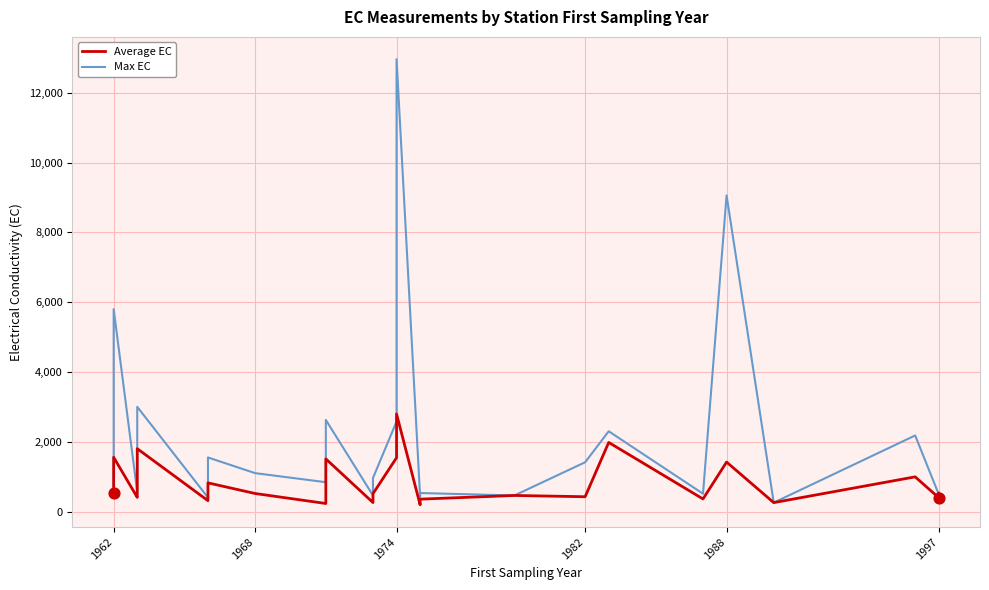

Which series reaches the maximum Y coordinate?

Max EC